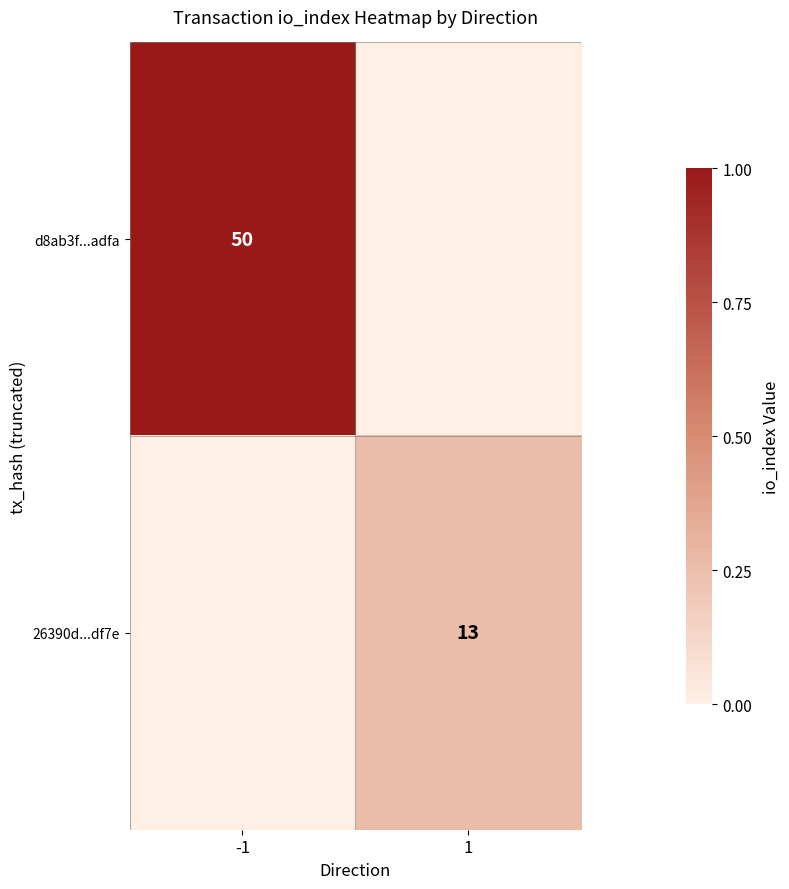

The 26390d...df7e series shows 13 at 1. True or false?

True